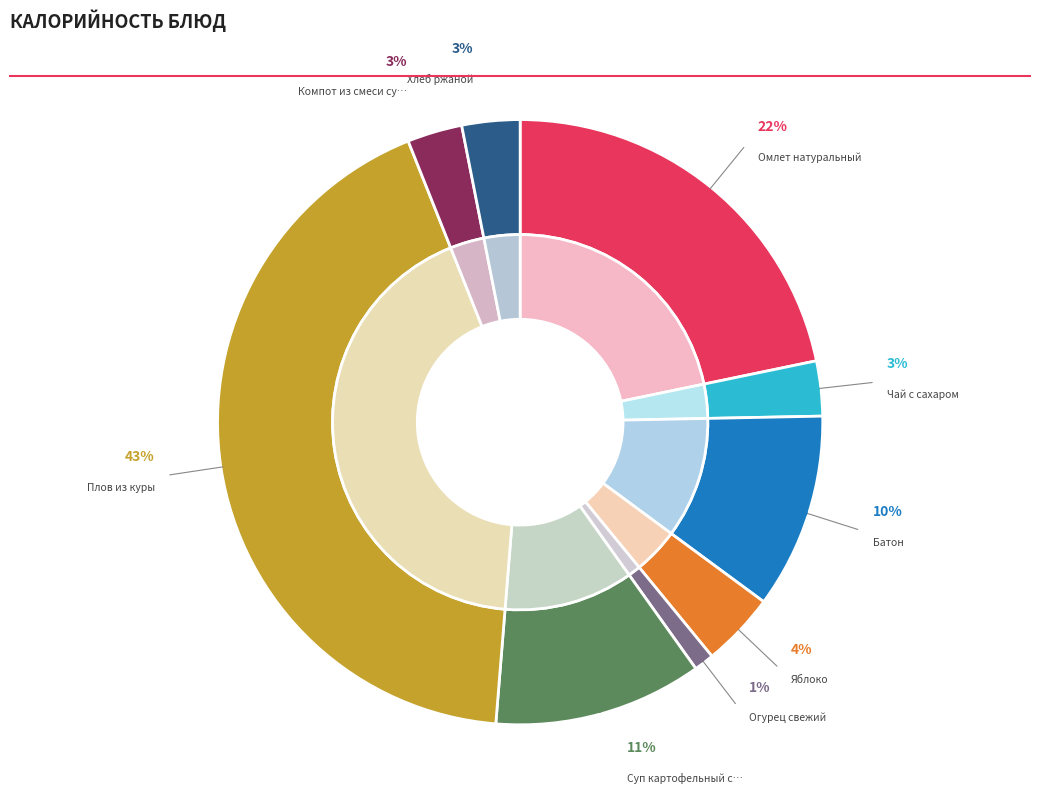

To the nearest percent, what is the difference between the Батон and Чай с сахаром slice percentages?

7%